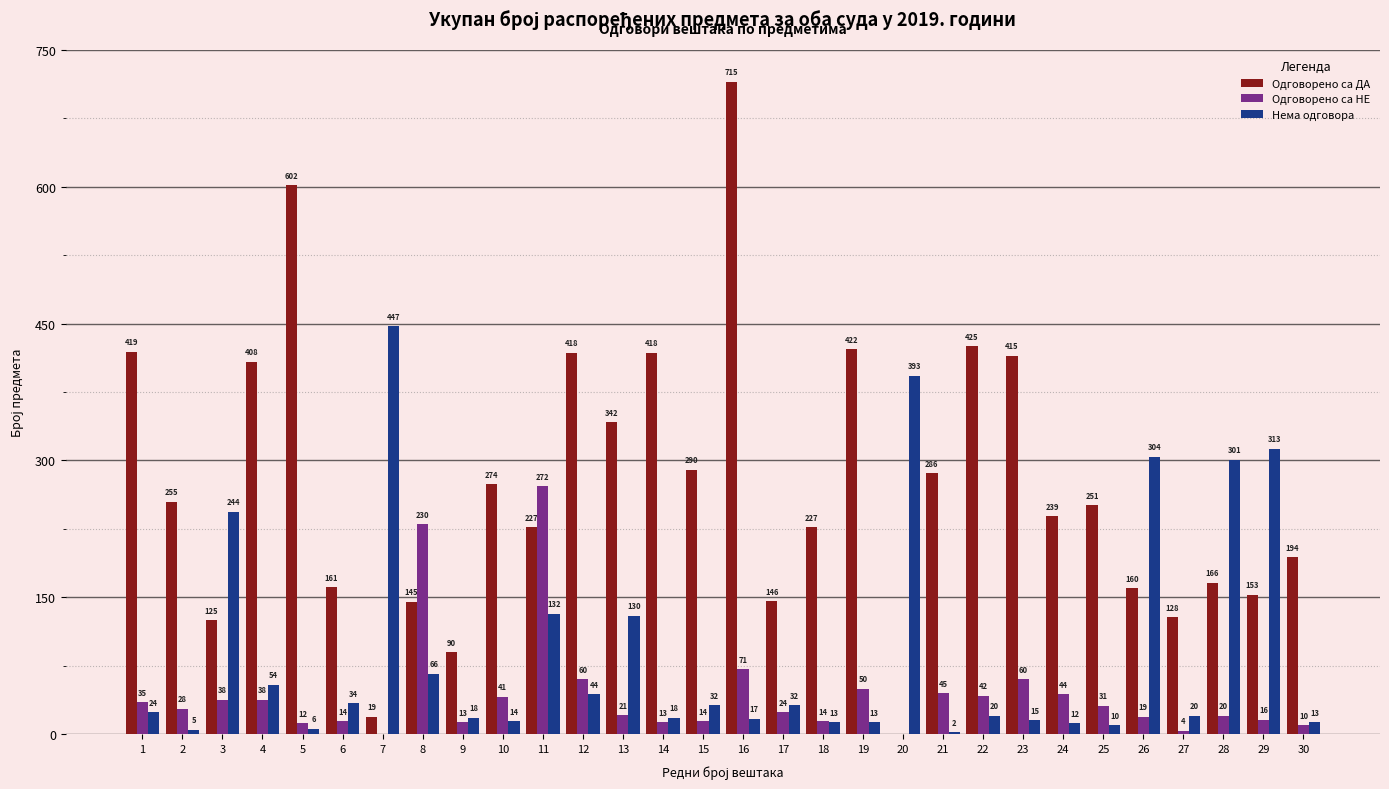

Reading right to left, transcribe all the data shown in this chart.

Одговорено са ДА: 194	153	166	128	160	251	239	415	425	286	0	422	227	146	715	290	418	342	418	227	274	90	145	19	161	602	408	125	255	419
Одговорено са НЕ: 10	16	20	4	19	31	44	60	42	45	0	50	14	24	71	14	13	21	60	272	41	13	230	0	14	12	38	38	28	35
Нема одговора: 13	313	301	20	304	10	12	15	20	2	393	13	13	32	17	32	18	130	44	132	14	18	66	447	34	6	54	244	5	24